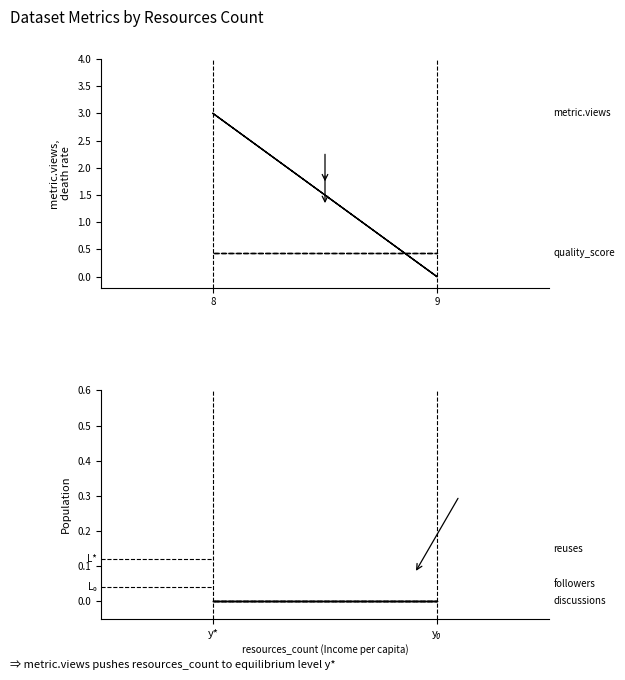

Is the value of metric.followers at y* greater than the value of metric.reuses at y*?

No